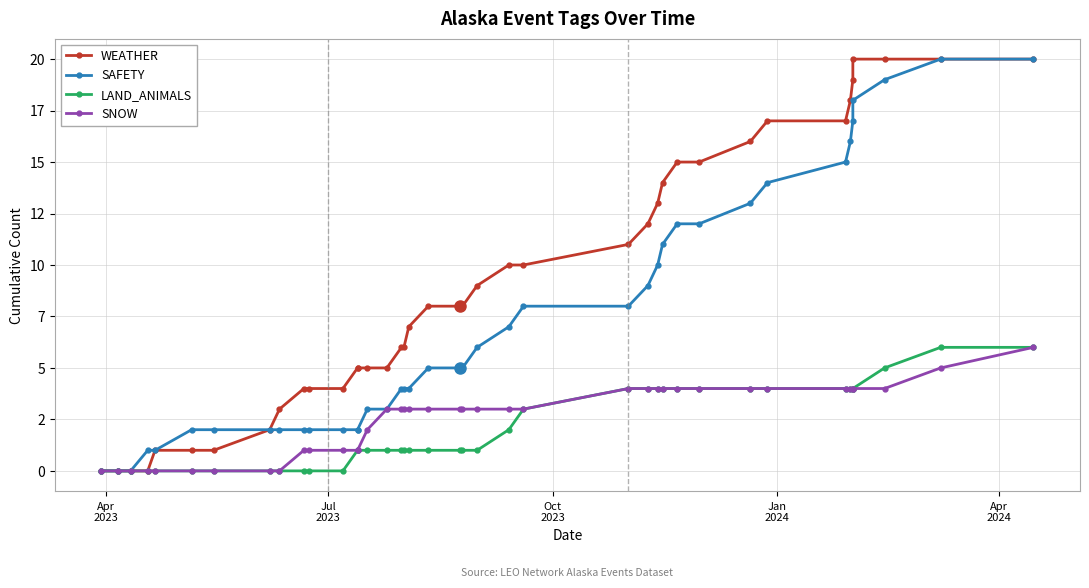

At how many categories does at least one series exceed 5?

24